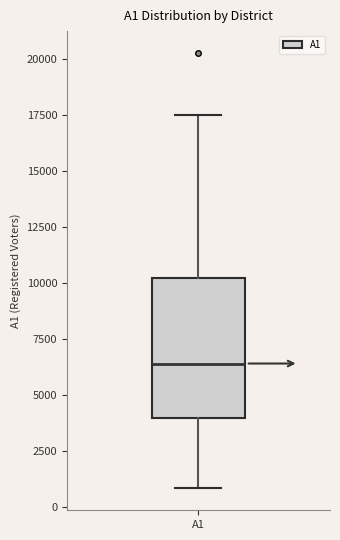

Where does the upper whisker of the box for A1 end on the y-axis? The values are not printed on the chart, so give them approximately, as read against the axis.

17500